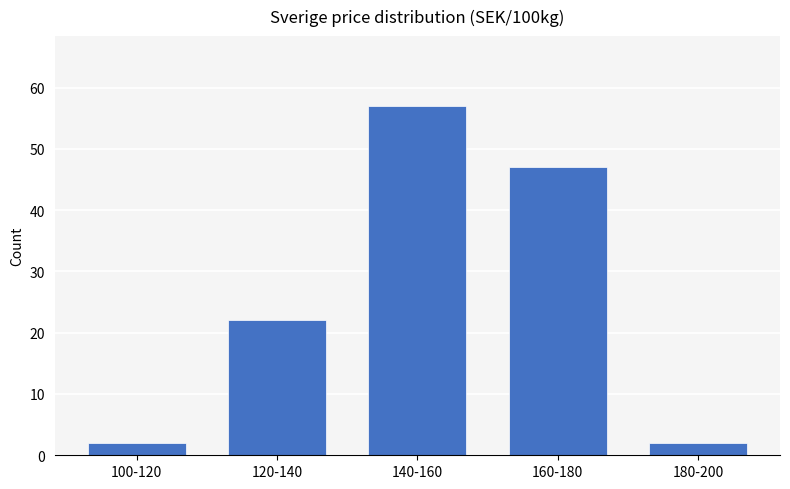

Reading right to left, what are all the values shown in this chart?

180-200=2	160-180=47	140-160=57	120-140=22	100-120=2